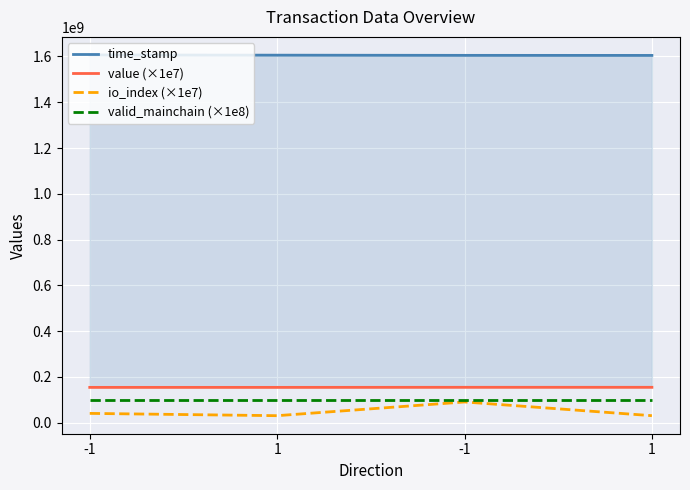

True or false: time_stamp and io_index (×1e7) cross at least once.

False